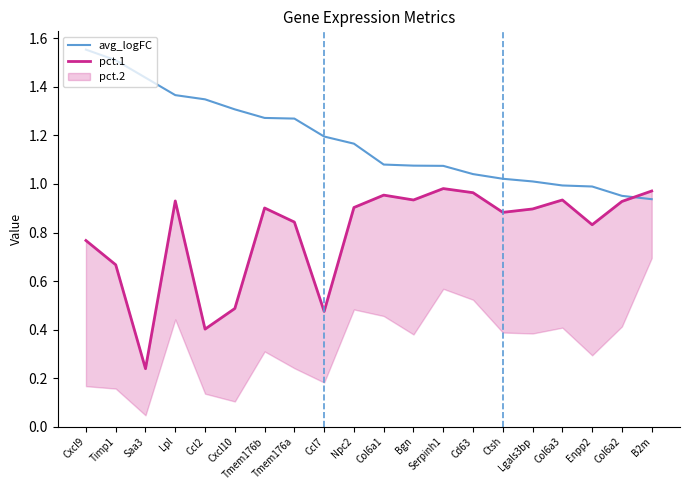

Which has a higher value, B2m or Ccl7?

Ccl7